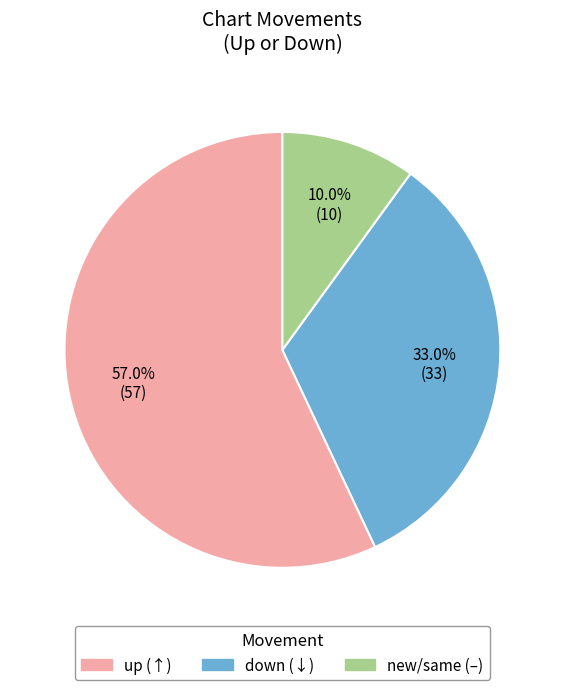

Does any single category account for the majority?

Yes